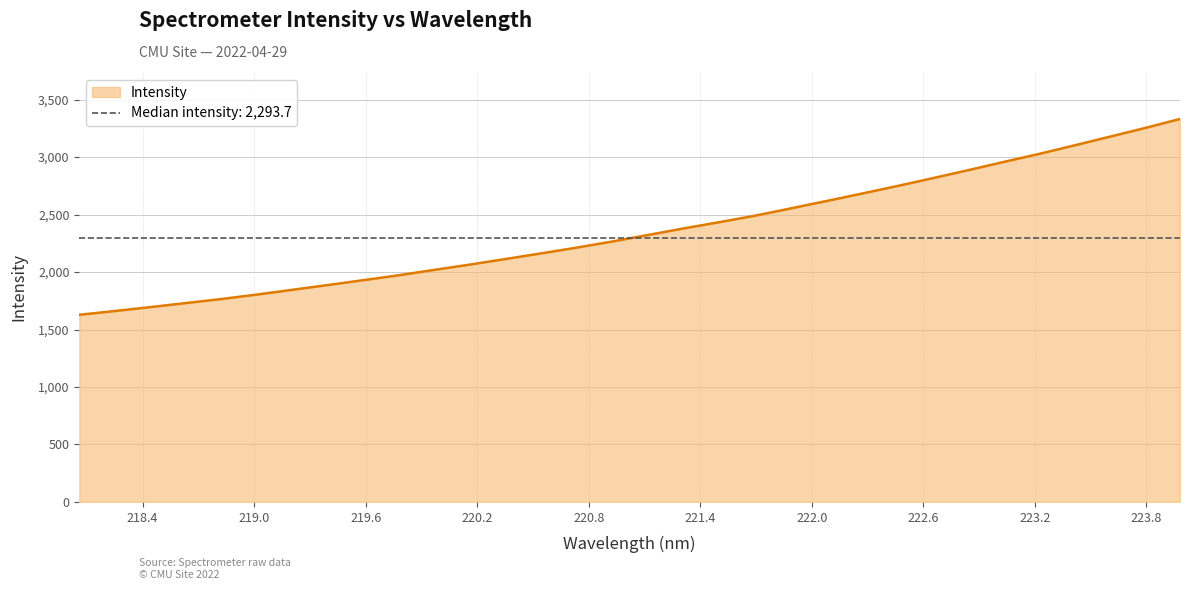

Read the value at 218.2508.

1660.9